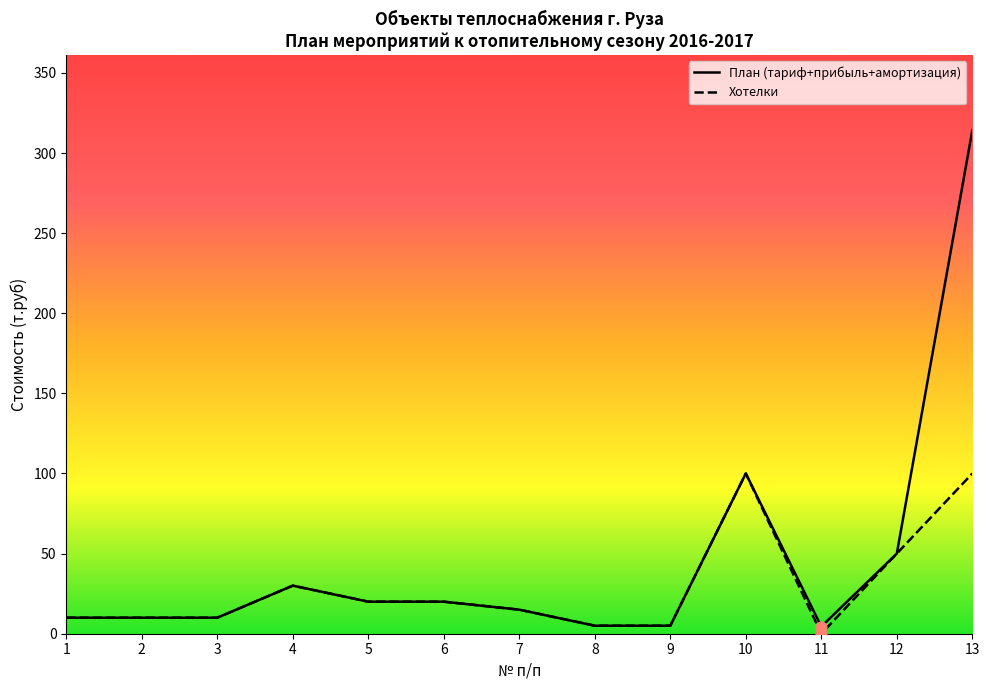

Which series has the largest total across all categories?

План (тариф+прибыль+амортизация)